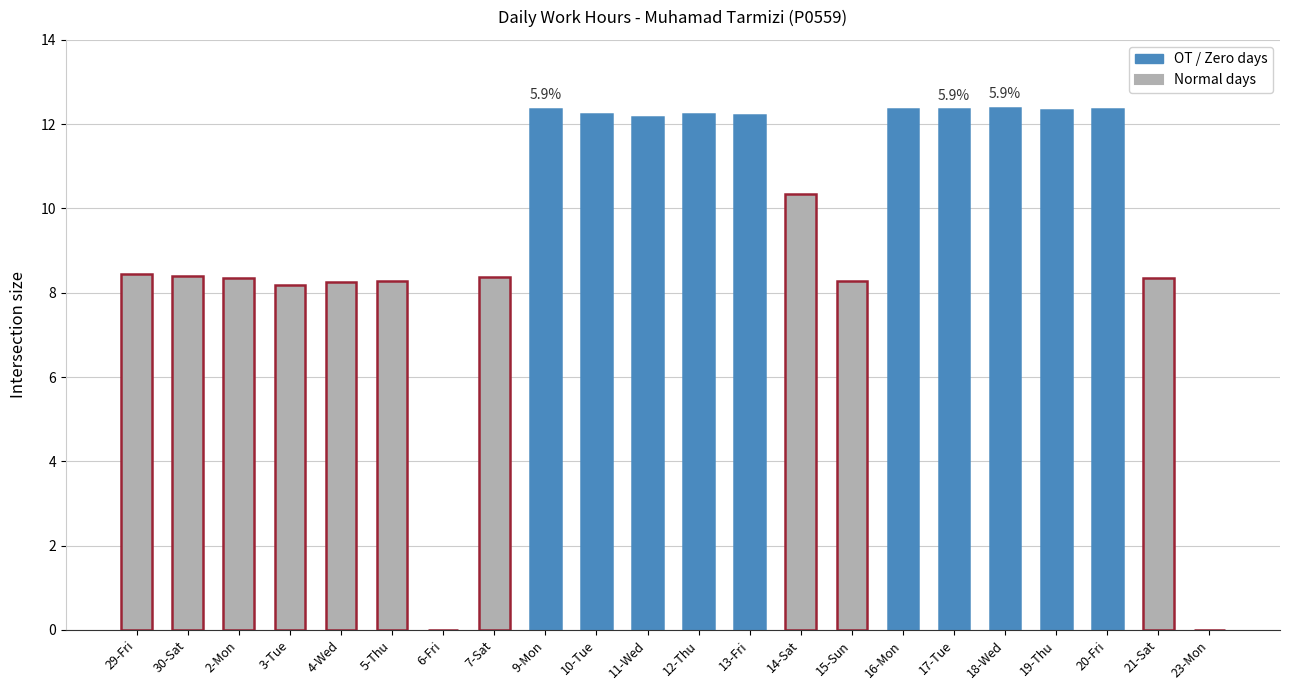

True or false: the data shows 12.2 at 11-Wed.

True